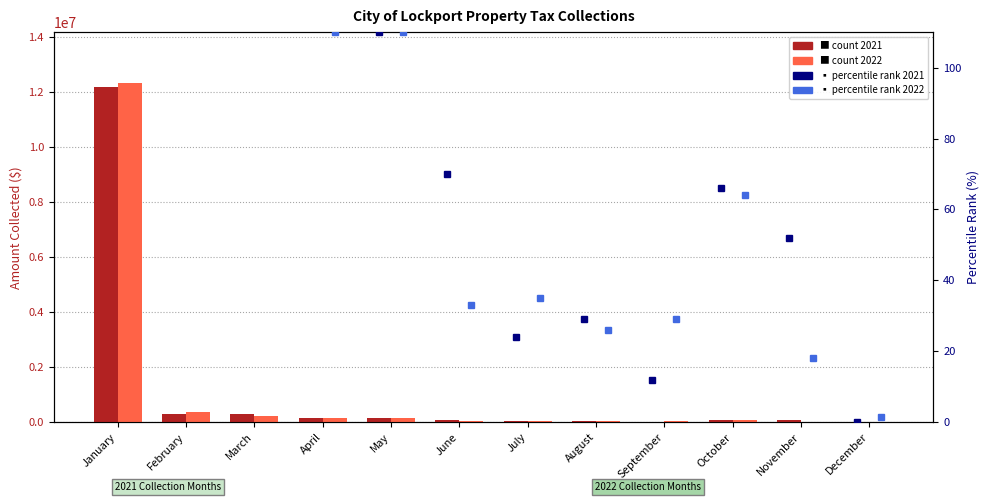

The percentile rank 2022 (within sample) series shows 270.0 at February. True or false?

True